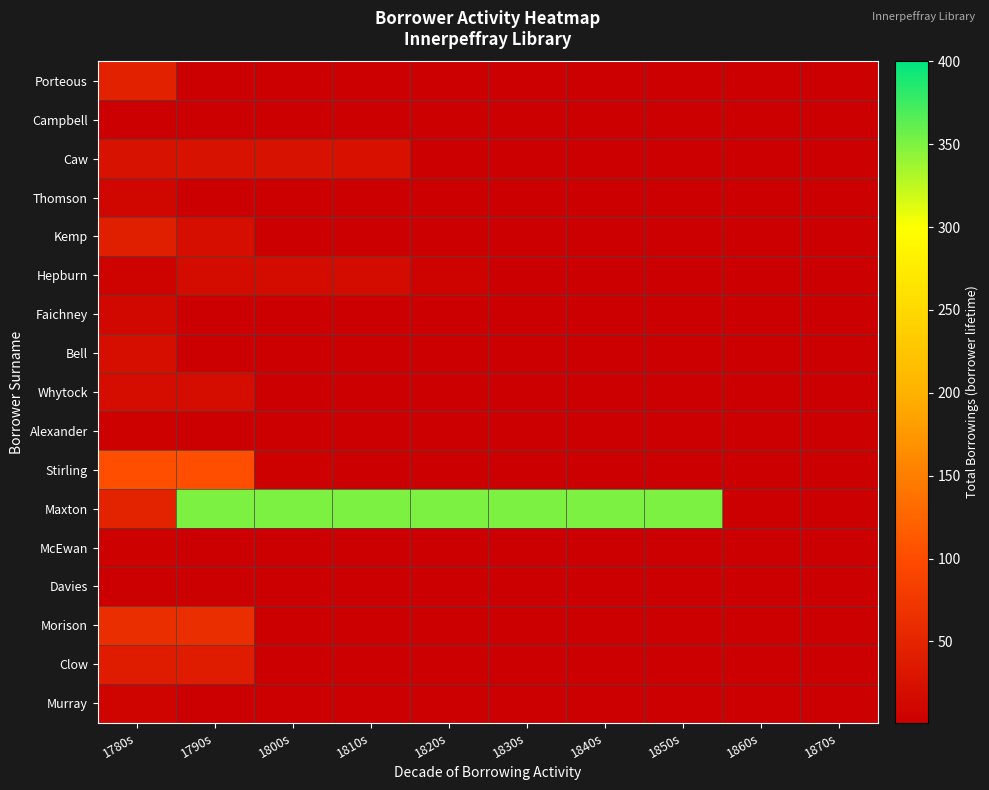

Rank the categories by Morison value from highest to lowest.

1780s, 1790s, 1800s, 1810s, 1820s, 1830s, 1840s, 1850s, 1860s, 1870s